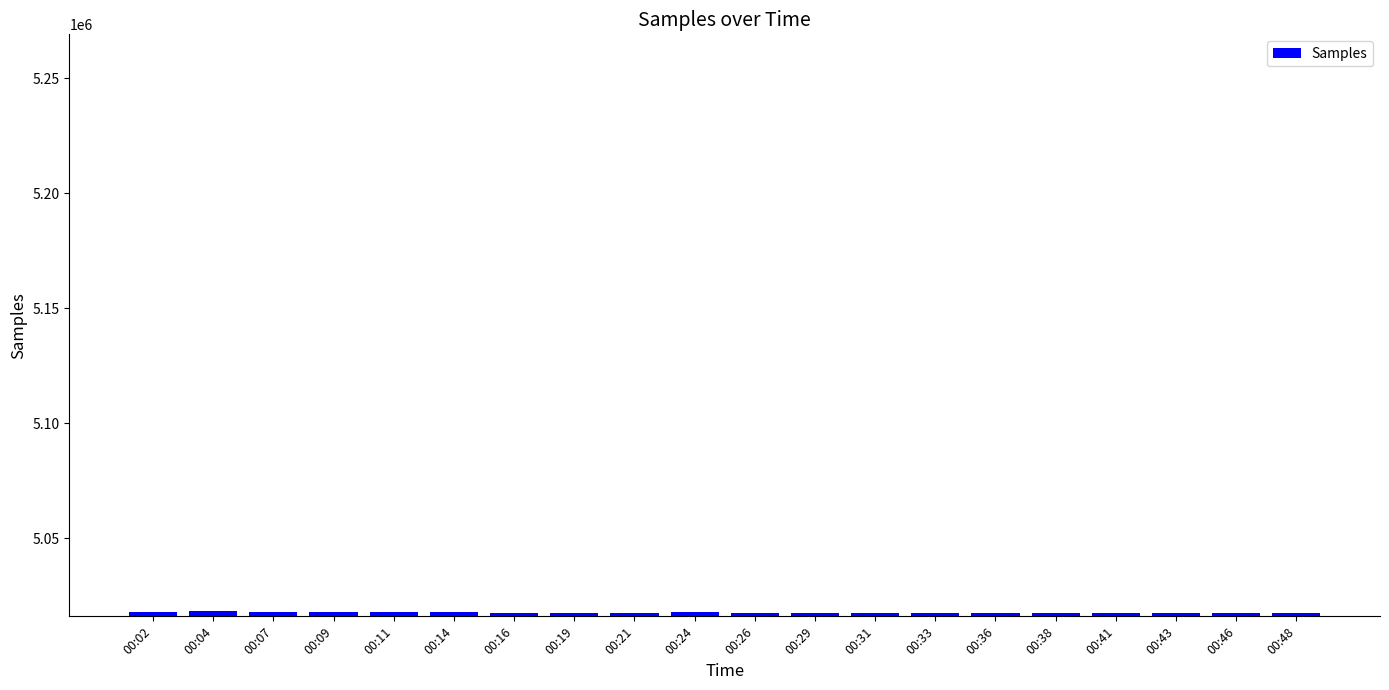

What is the change in value from 00:02 to 00:48?

-420